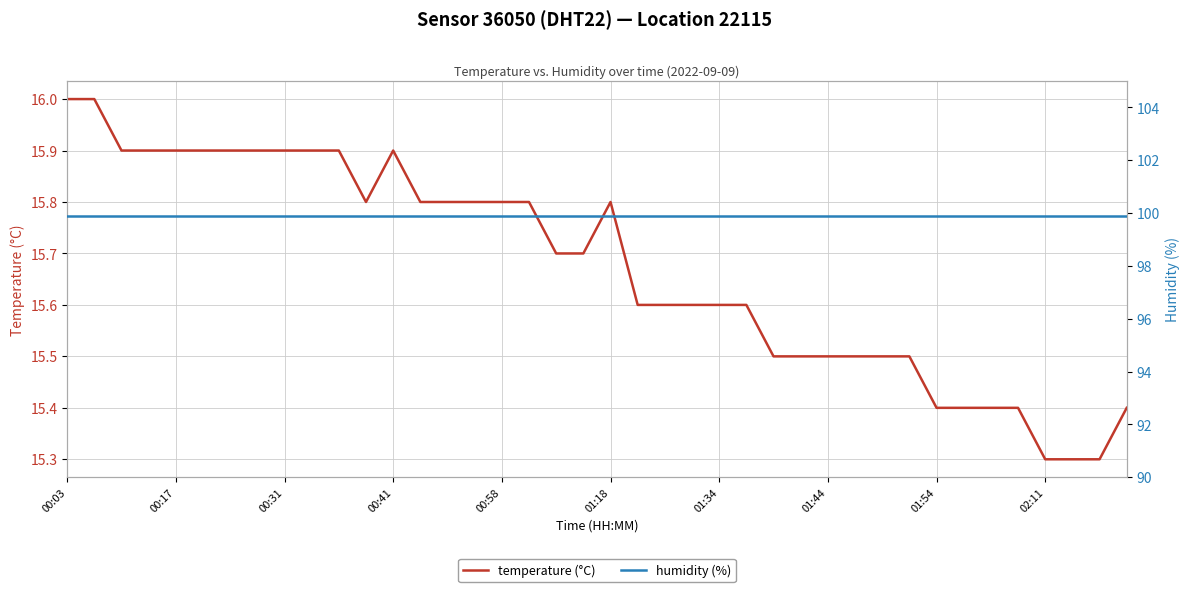

Which series has the largest total across all categories?

humidity (%)